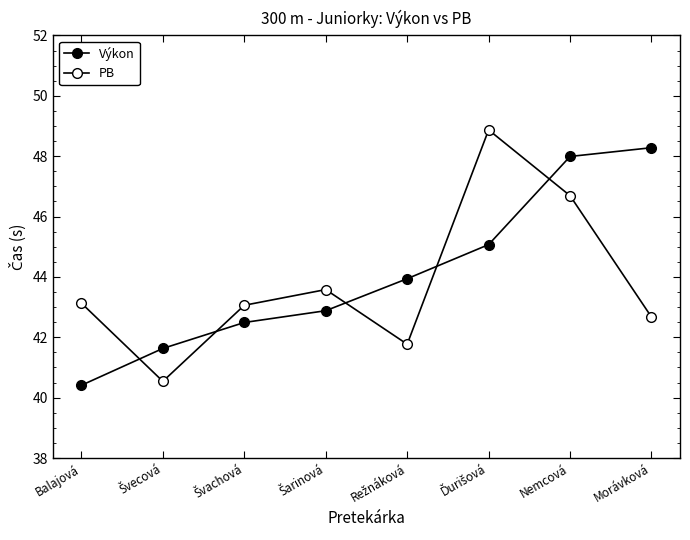

What is the total value across all series at Švecová?

82.2